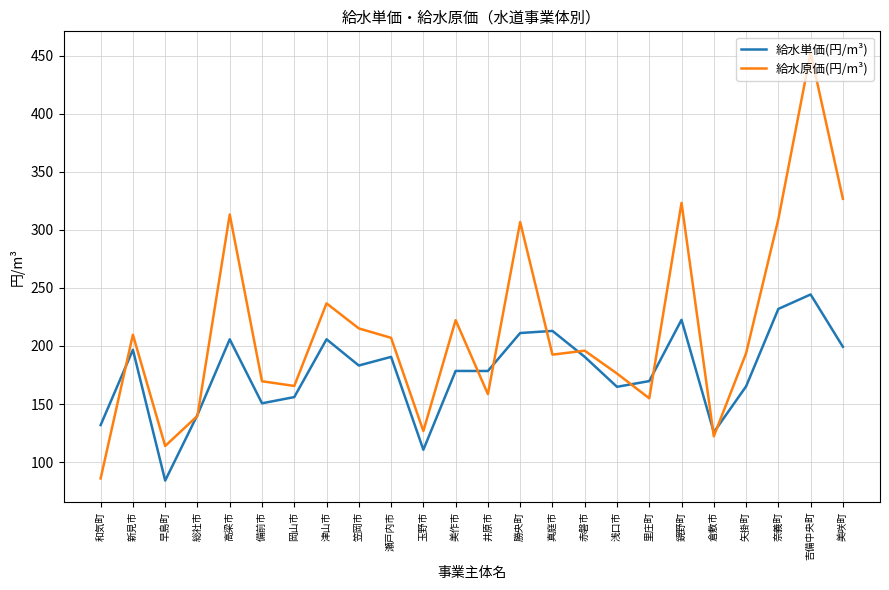

List the series in order of their overall mean, lowest first.

給水単価(円/m³), 給水原価(円/m³)